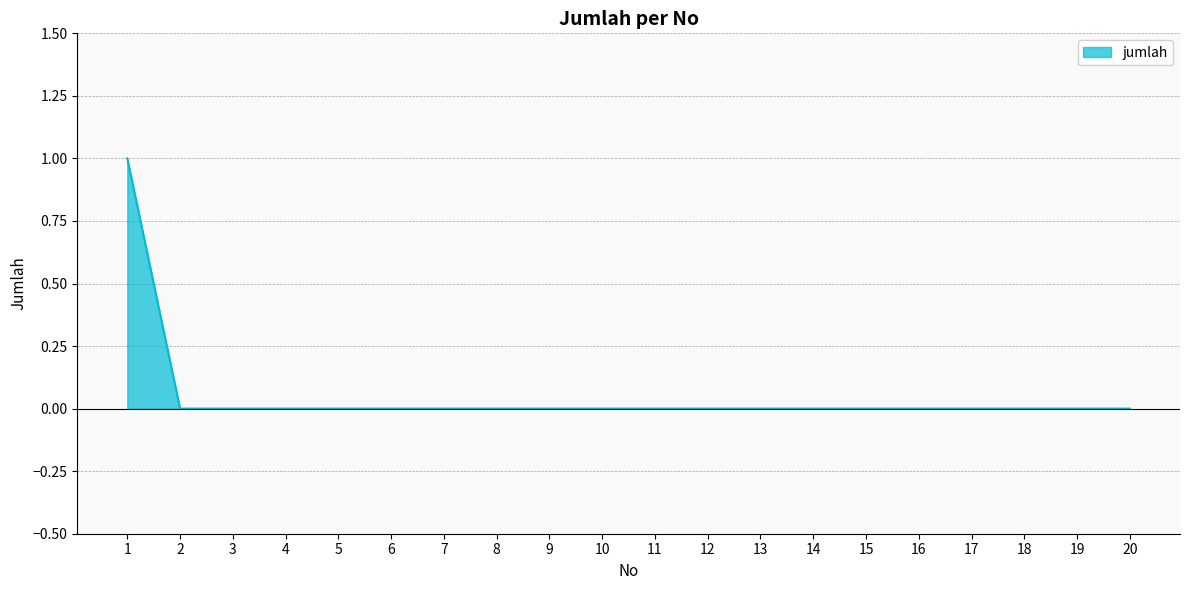

True or false: the data shows 0 at 20.

True